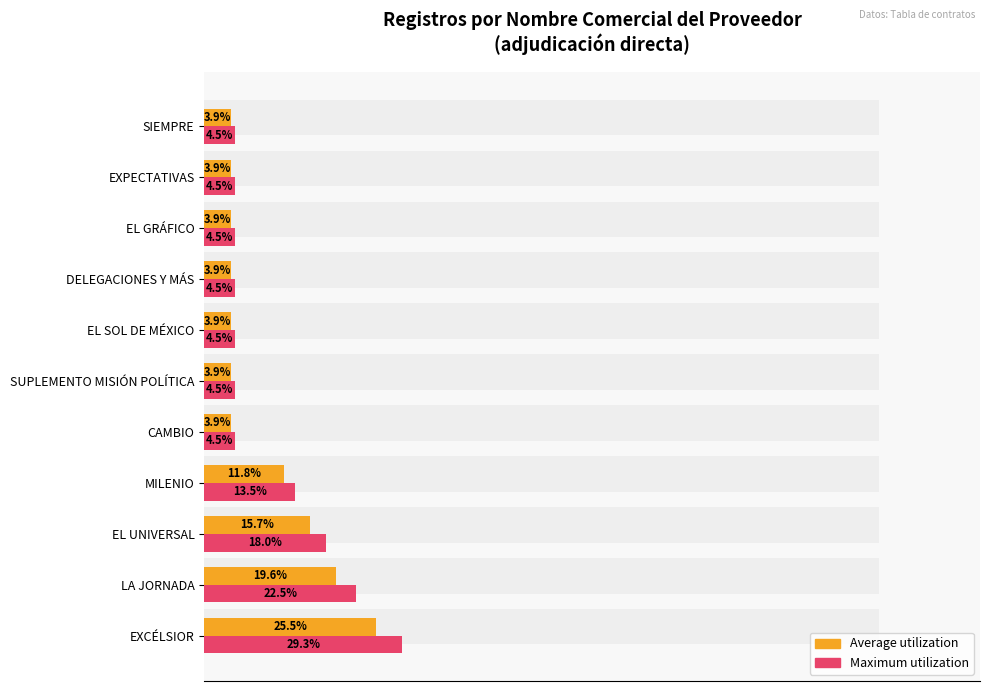

At how many categories does at least one series exceed 24?

1